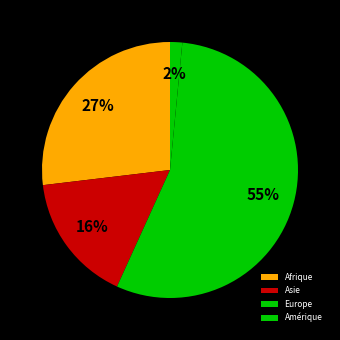

To the nearest percent, what portion does Asie represent?

16%